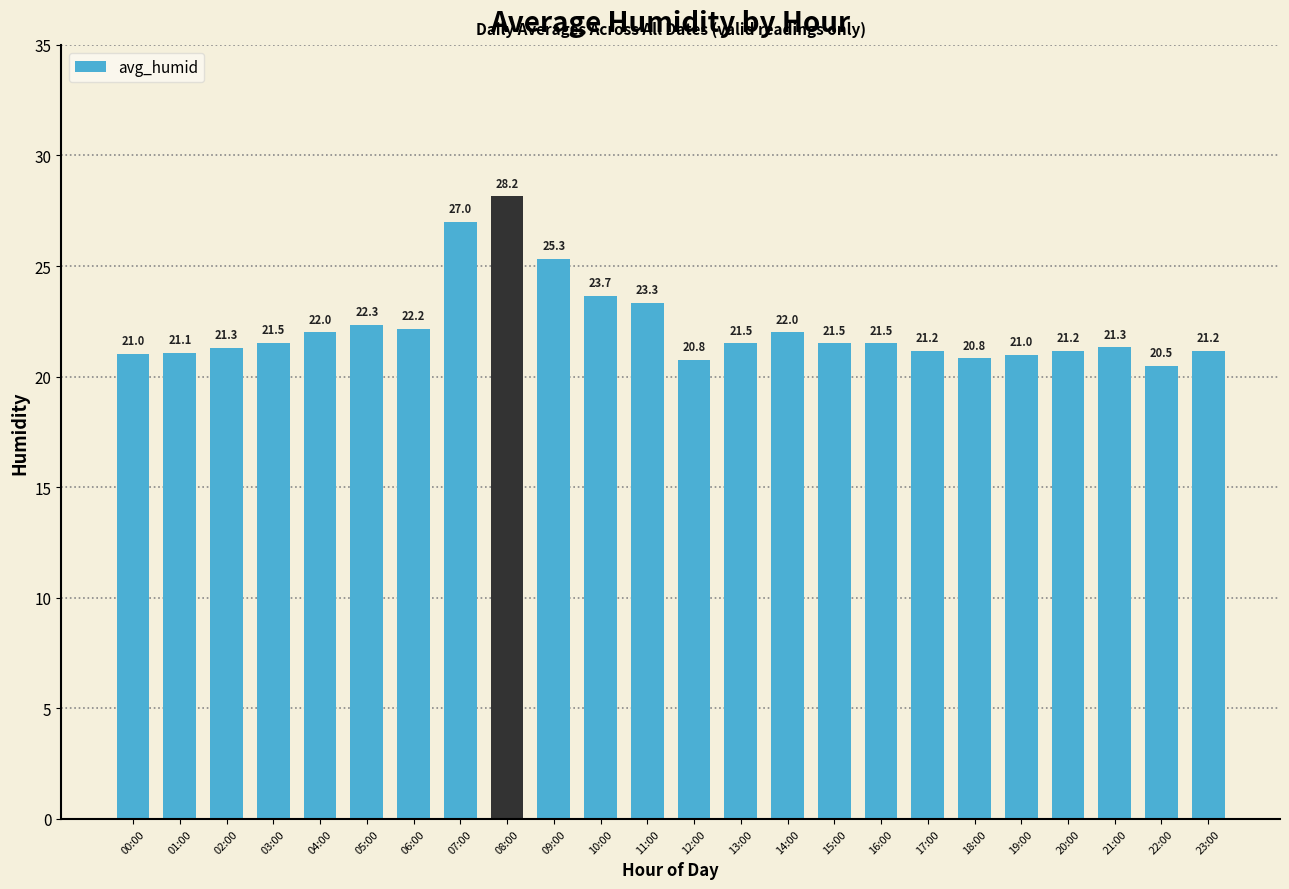

What is the sum of all values?

533.4